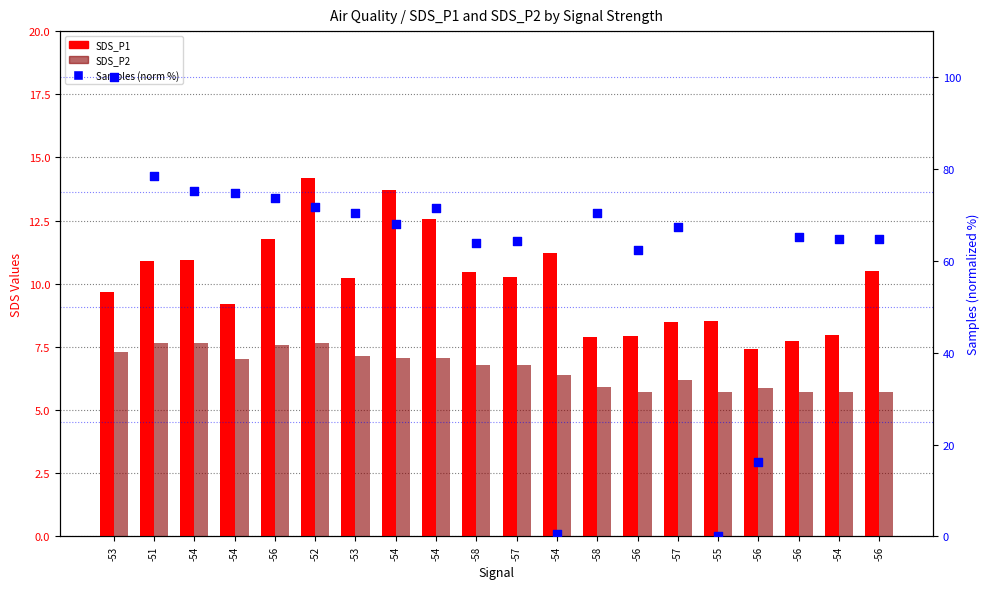

At which category is the sum across all series the highest?

-53